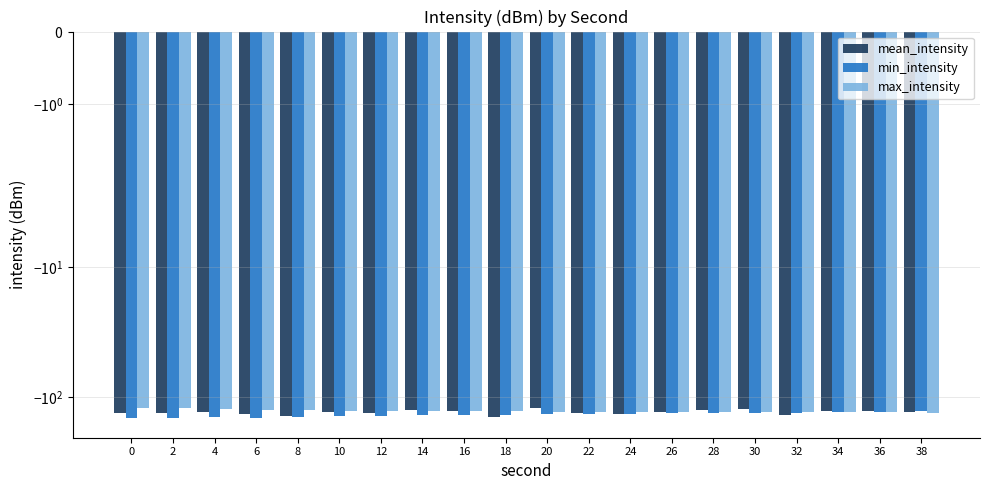

Which label corresponds to the largest value in the chart?

20